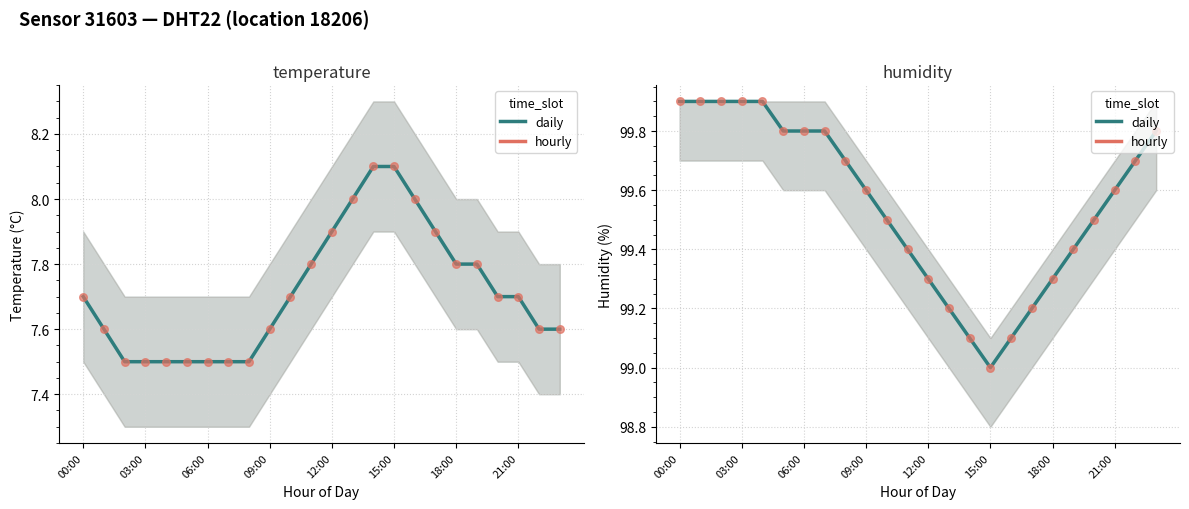

At which category is the sum across all series the highest?

00:00